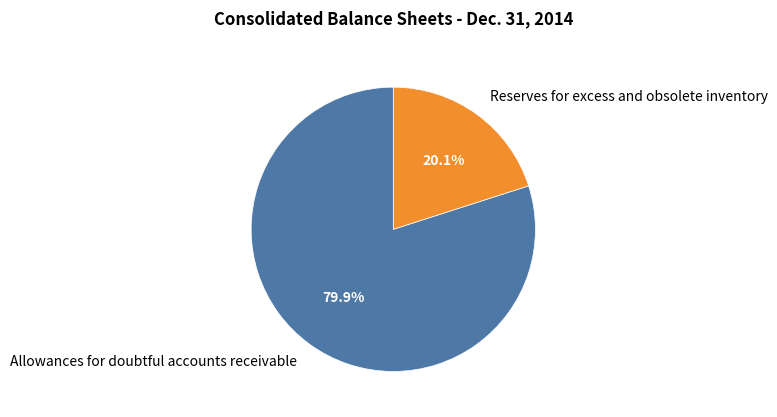

Rank the categories by value from highest to lowest.

Allowances for doubtful accounts receivable, Reserves for excess and obsolete inventory